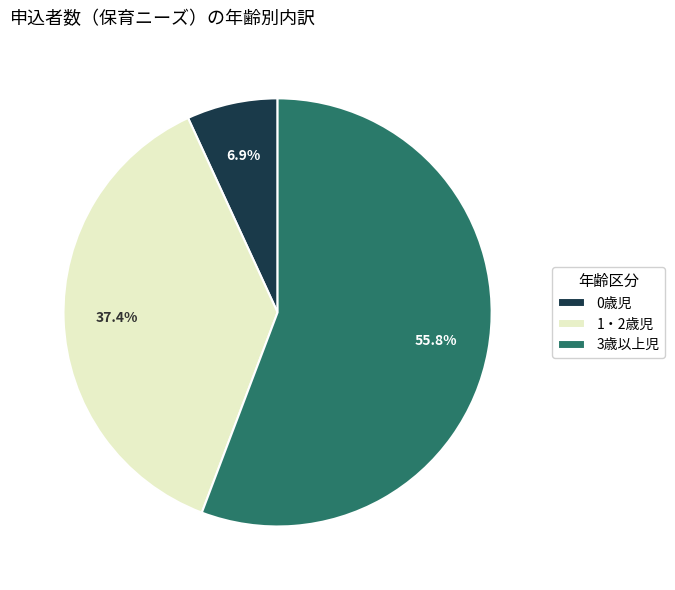

Which has a higher value, 1・2歳児 or 0歳児?

1・2歳児